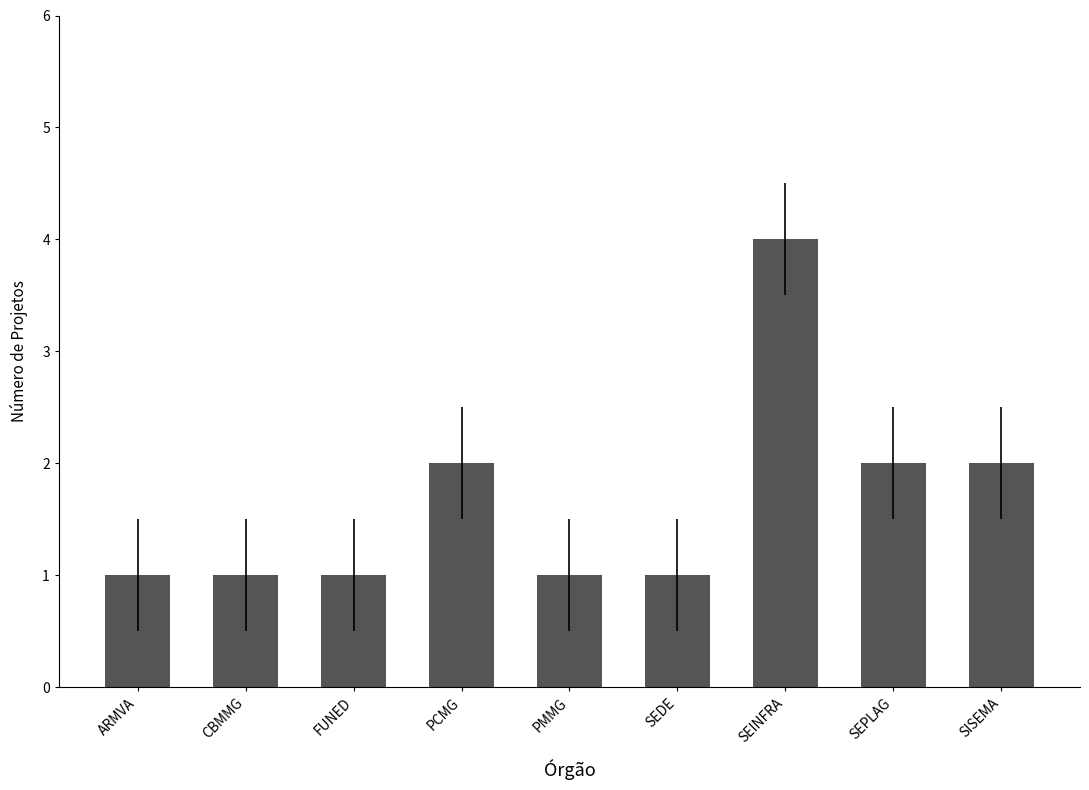

What is the ratio of the value at CBMMG to the value at FUNED?

1.0